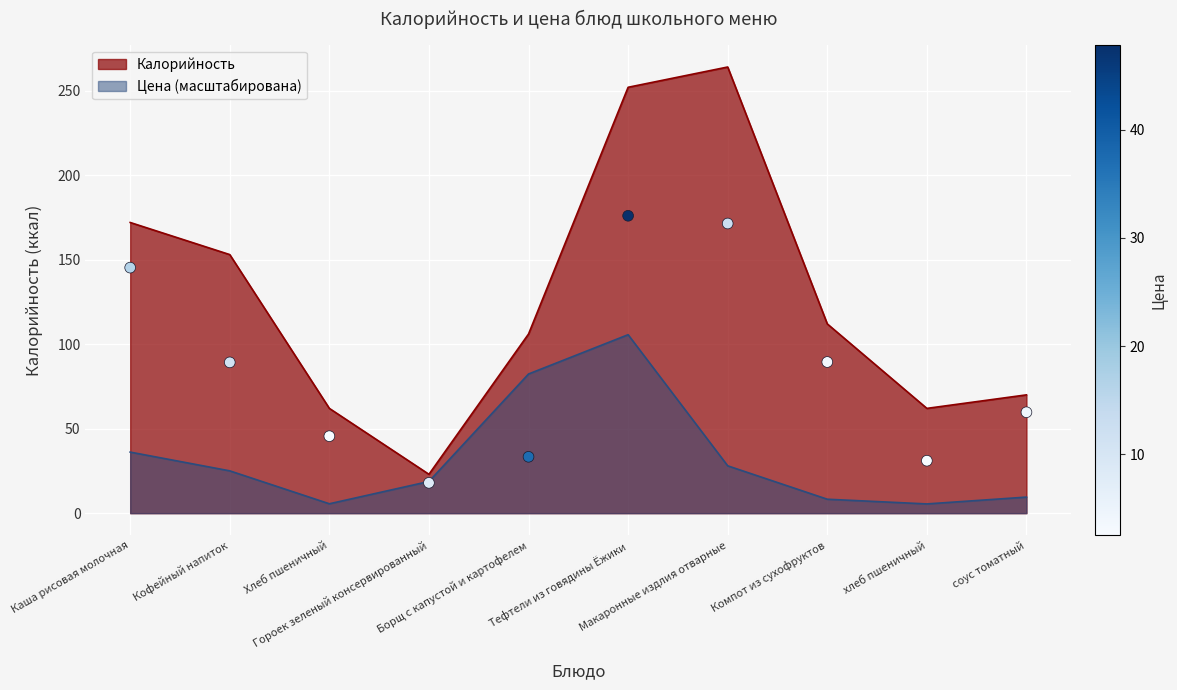

Which series contains the highest Y value?

Калорийность